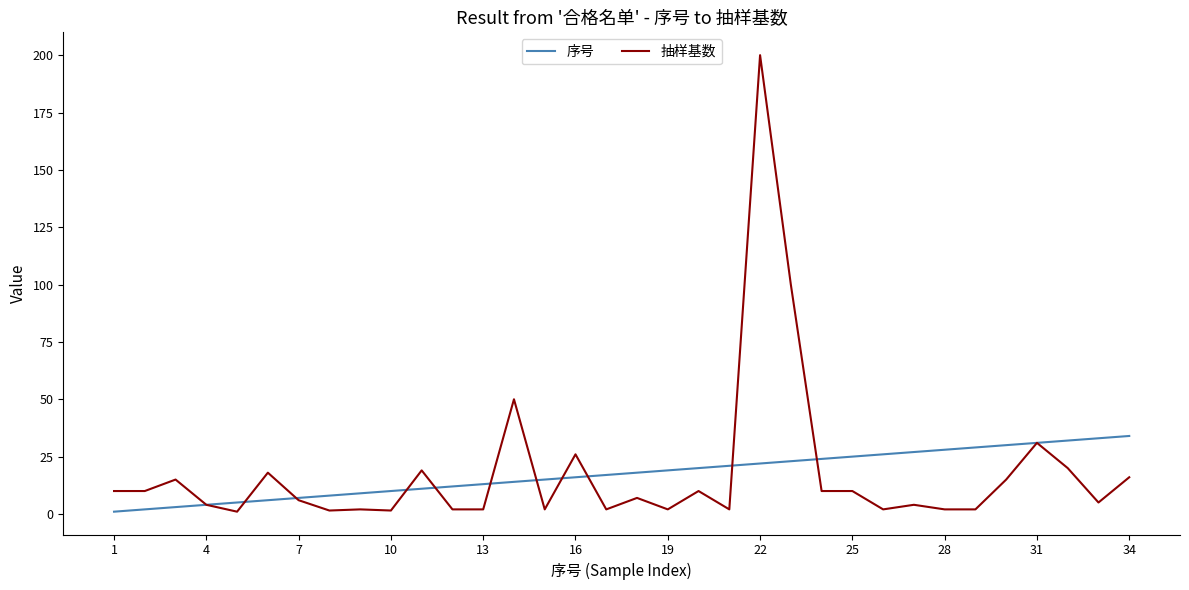

What is the difference between the second highest and minimum values in the 序号 series?

32.0